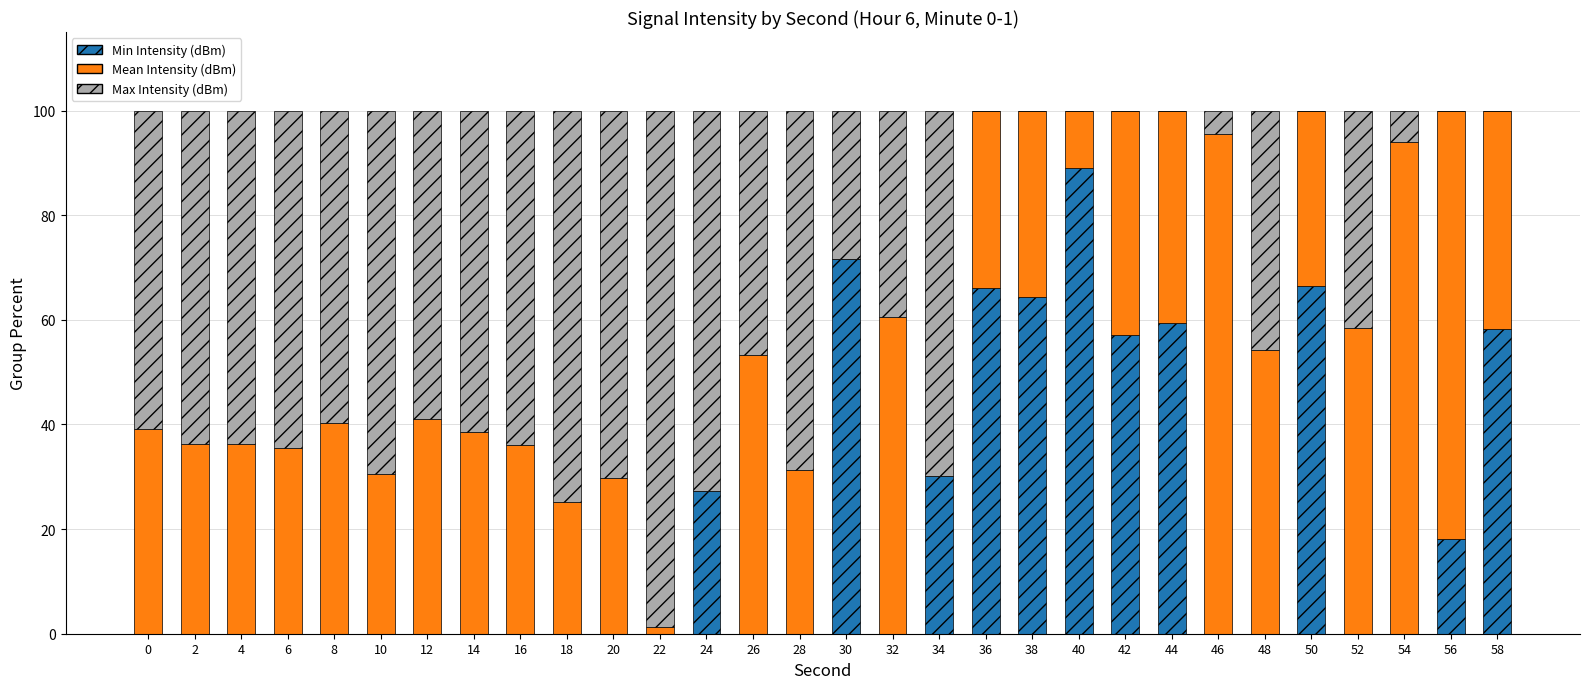

Count the number of categories in the chart.

30